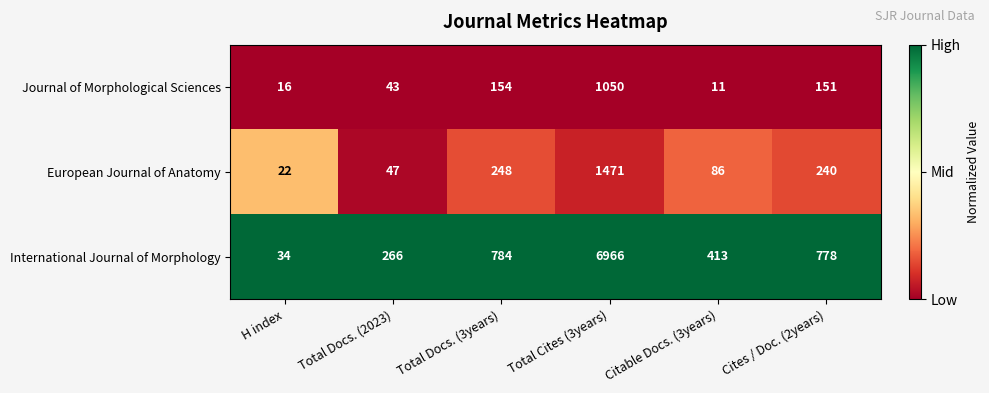

The International Journal of Morphology series shows 12166 at Total Cites (3years). True or false?

False